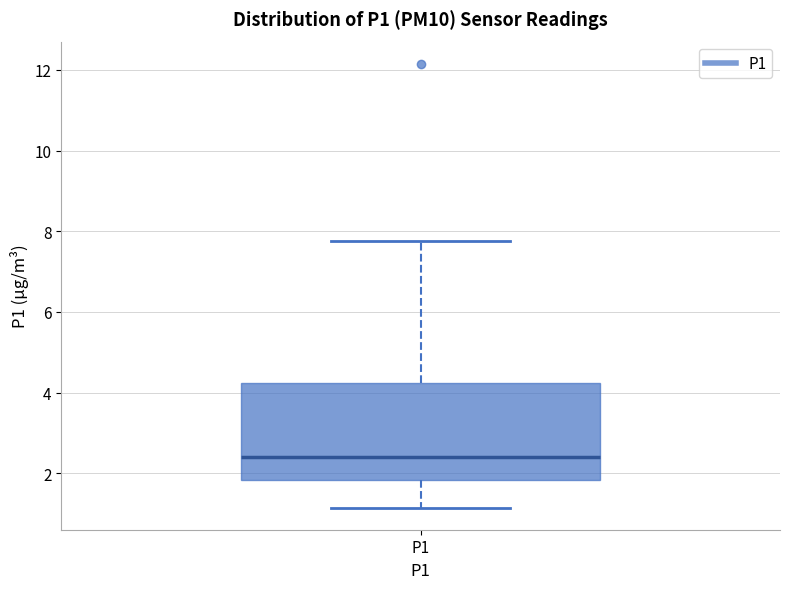

Where is the lower edge of the box for P1 on the y-axis? The values are not printed on the chart, so give them approximately, as read against the axis.

1.8